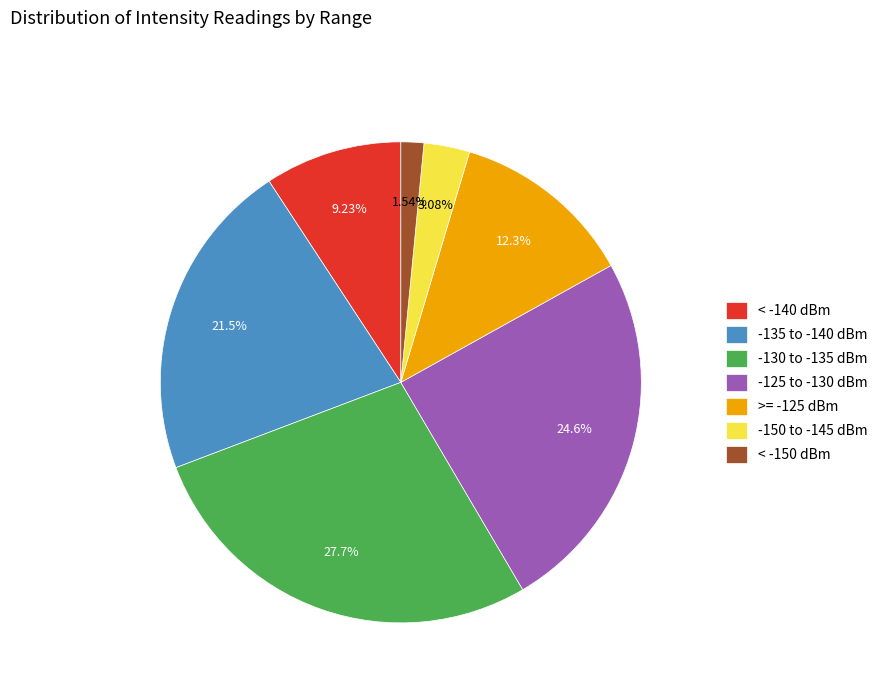

Does any single category account for the majority?

No